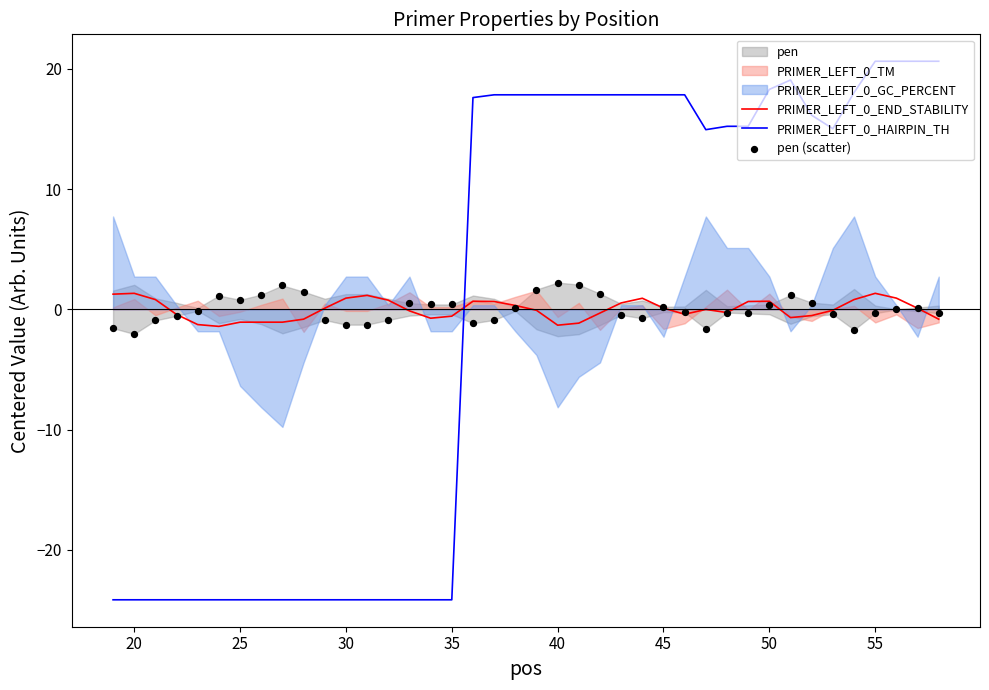

Which series reaches the maximum Y coordinate?

PRIMER_LEFT_0_HAIRPIN_TH